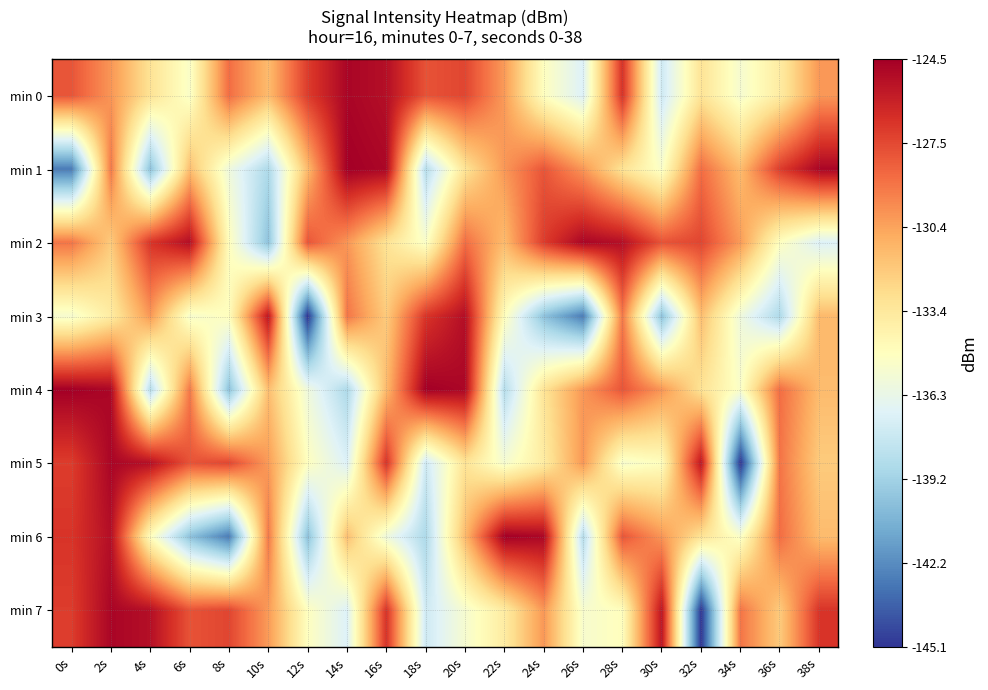

Reading right to left, what are all the values shown in this chart?

min 0: 38s=-130.0	36s=-133.6	34s=-135.4	32s=-133.1	30s=-137.5	28s=-126.7	26s=-137.0	24s=-134.9	22s=-130.1	20s=-127.4	18s=-127.8	16s=-125.2	14s=-124.8	12s=-127.0	10s=-131.3	8s=-128.7	6s=-135.2	4s=-133.0	2s=-130.0	0s=-127.9
min 1: 38s=-124.8	36s=-127.0	34s=-131.3	32s=-128.7	30s=-135.2	28s=-133.0	26s=-130.0	24s=-127.9	22s=-130.0	20s=-133.1	18s=-138.5	16s=-124.9	14s=-124.5	12s=-131.2	10s=-138.8	8s=-135.9	6s=-131.4	4s=-140.0	2s=-129.1	0s=-142.8
min 2: 38s=-137.0	36s=-134.9	34s=-130.1	32s=-127.4	30s=-127.8	28s=-125.2	26s=-124.8	24s=-127.0	22s=-131.3	20s=-128.7	18s=-135.2	16s=-133.0	14s=-130.0	12s=-127.9	10s=-140.0	8s=-134.7	6s=-125.2	4s=-126.8	2s=-131.9	0s=-128.9
min 3: 38s=-131.2	36s=-138.8	34s=-135.9	32s=-131.4	30s=-140.0	28s=-129.1	26s=-142.8	24s=-140.0	22s=-134.7	20s=-125.2	18s=-126.8	16s=-131.9	14s=-128.9	12s=-145.1	10s=-125.5	8s=-134.8	6s=-135.4	4s=-130.0	2s=-133.6	0s=-135.4
min 4: 38s=-131.3	36s=-128.7	34s=-135.2	32s=-133.0	30s=-130.0	28s=-127.9	26s=-130.0	24s=-133.1	22s=-138.5	20s=-124.9	18s=-124.5	16s=-131.2	14s=-138.8	12s=-135.9	10s=-131.4	8s=-140.0	6s=-129.1	4s=-138.5	2s=-124.9	0s=-124.5
min 5: 38s=-131.9	36s=-128.9	34s=-145.1	32s=-125.5	30s=-134.8	28s=-135.4	26s=-130.0	24s=-133.6	22s=-135.4	20s=-133.1	18s=-137.5	16s=-126.7	14s=-137.0	12s=-134.9	10s=-130.1	8s=-127.4	6s=-127.8	4s=-125.2	2s=-124.8	0s=-127.0
min 6: 38s=-131.3	36s=-128.7	34s=-135.2	32s=-133.0	30s=-130.0	28s=-127.9	26s=-138.5	24s=-124.9	22s=-124.5	20s=-131.2	18s=-138.8	16s=-135.9	14s=-131.4	12s=-140.0	10s=-129.1	8s=-142.8	6s=-140.0	4s=-134.7	2s=-125.2	0s=-126.8
min 7: 38s=-126.8	36s=-131.9	34s=-128.9	32s=-145.1	30s=-125.5	28s=-134.8	26s=-135.4	24s=-130.0	22s=-133.6	20s=-135.4	18s=-137.5	16s=-126.7	14s=-137.0	12s=-134.9	10s=-130.1	8s=-127.4	6s=-127.8	4s=-125.2	2s=-124.8	0s=-127.0